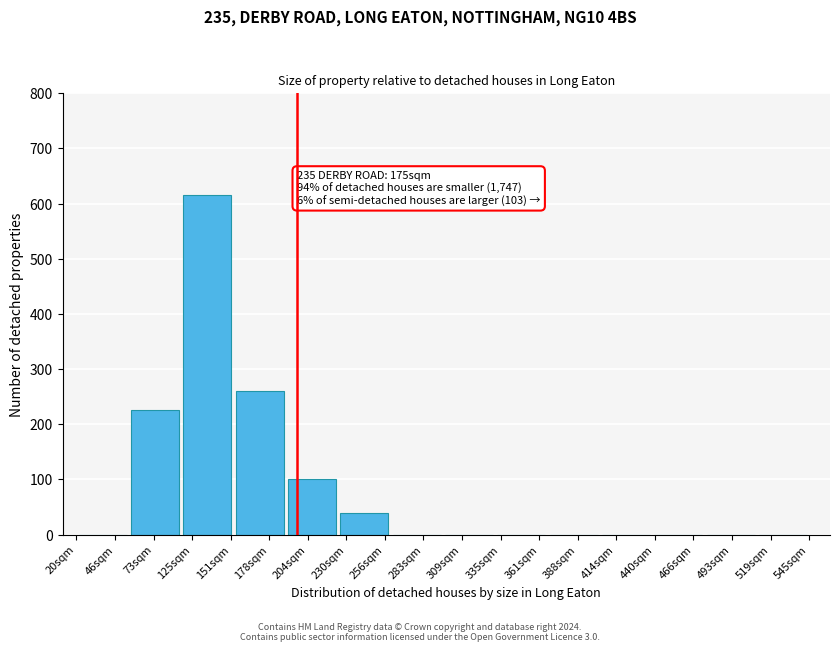

Reading left to right, extract all data points from this chart.

46sqm=0	73sqm=225	125sqm=615	178sqm=260	204sqm=100	230sqm=40	283sqm=0	309sqm=0	361sqm=0	388sqm=0	414sqm=0	466sqm=0	493sqm=0	519sqm=0